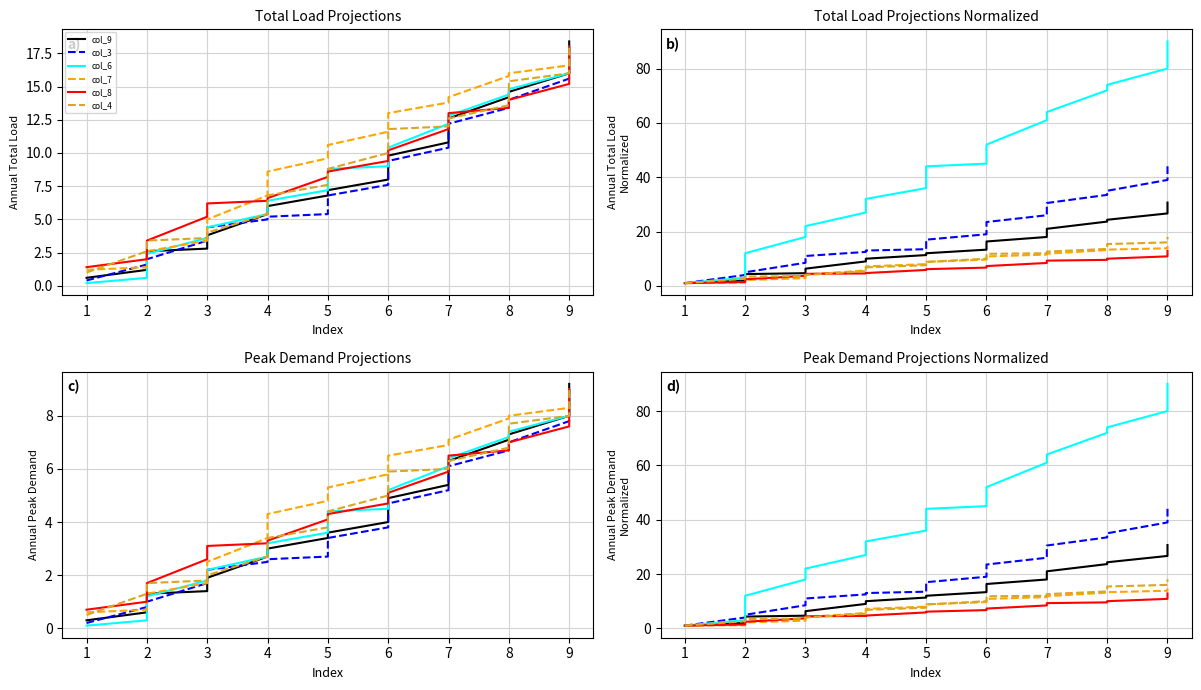

What is the sum of all col_6 values?

816.0